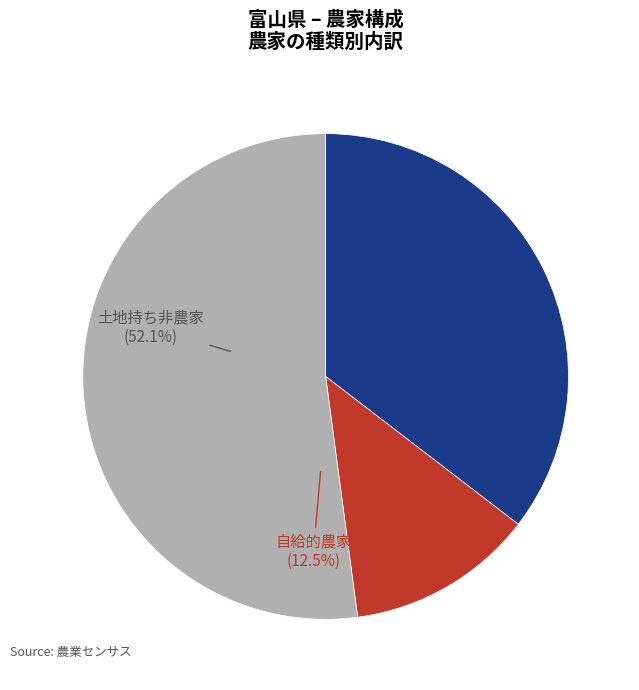

Which slice represents more than half of the pie?

土地持ち非農家